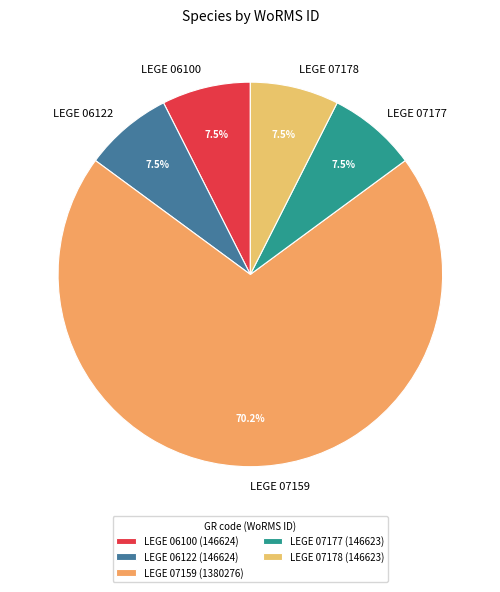

To the nearest percent, what is the difference between the largest and smallest slice percentages?

63%